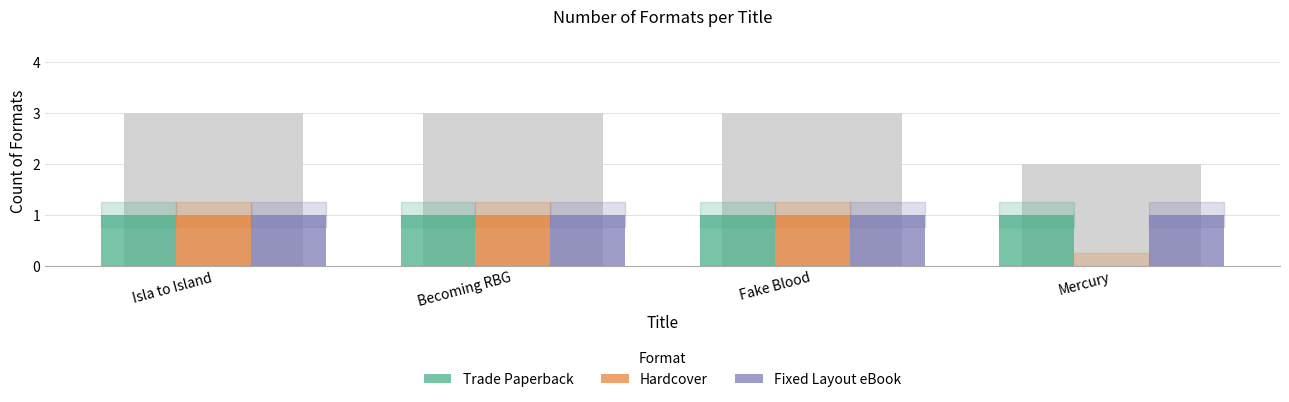

How many bars are there in total?

12